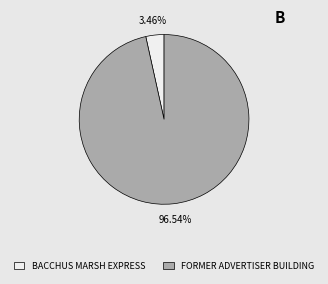

Does any single category account for the majority?

Yes